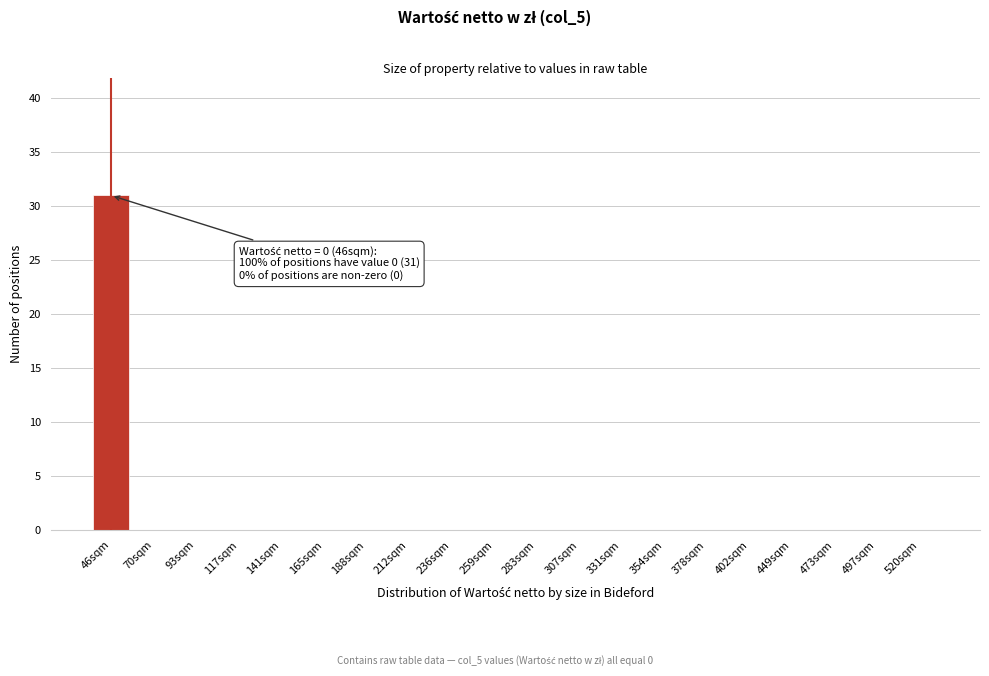

Reading left to right, what are all the values shown in this chart?

46sqm=31	70sqm=0	93sqm=0	117sqm=0	141sqm=0	165sqm=0	188sqm=0	212sqm=0	236sqm=0	259sqm=0	283sqm=0	307sqm=0	331sqm=0	354sqm=0	378sqm=0	402sqm=0	449sqm=0	473sqm=0	497sqm=0	520sqm=0